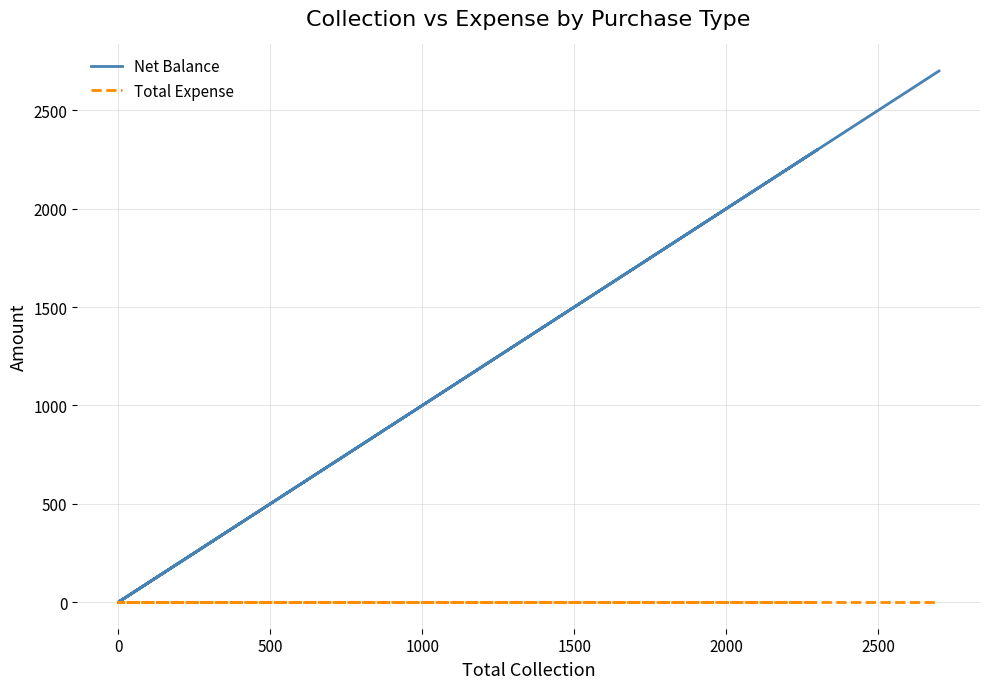

The Net Balance series shows 1559 at 1000. True or false?

False